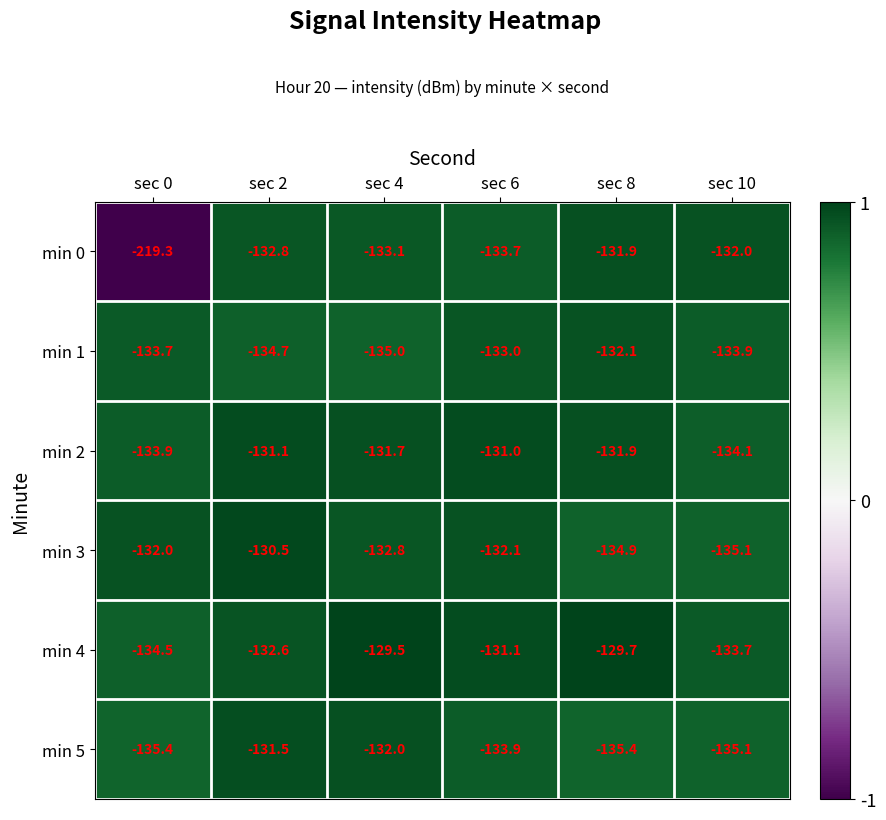

Which series has the largest total across all categories?

min 4